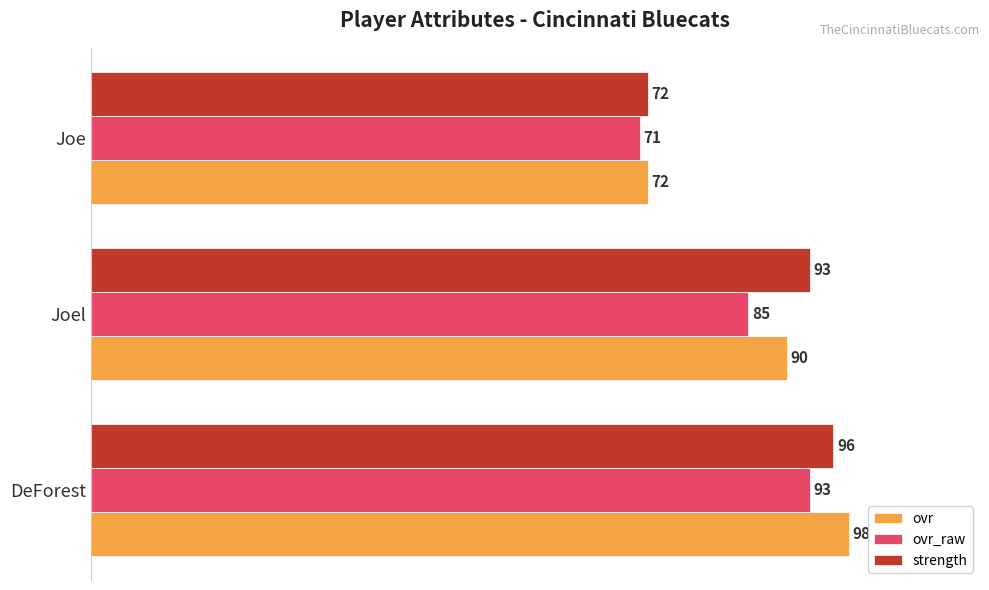

Where is ovr nearest to the value 85?

Joel